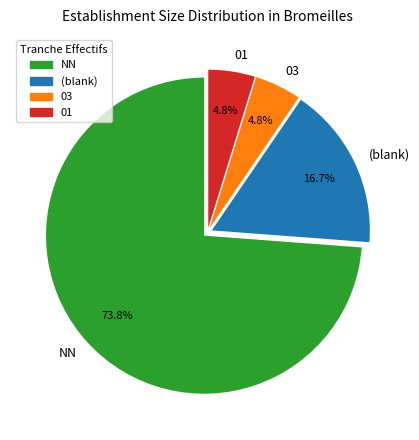

Does 03 account for over 50% of the chart?

No